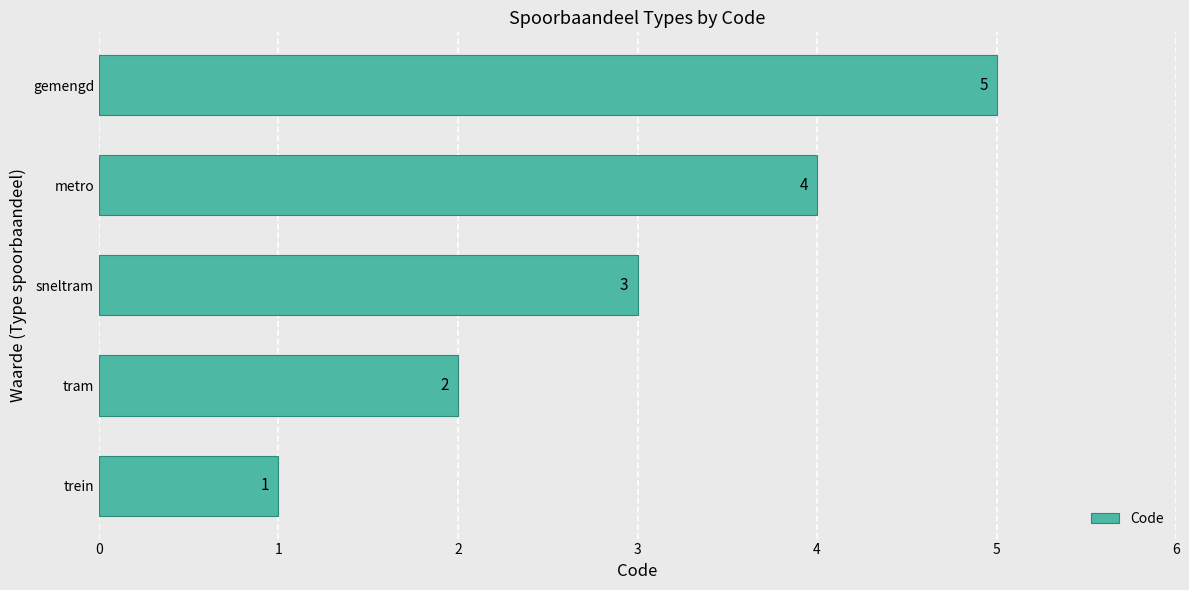

The chart shows a value of 3 at metro. True or false?

False